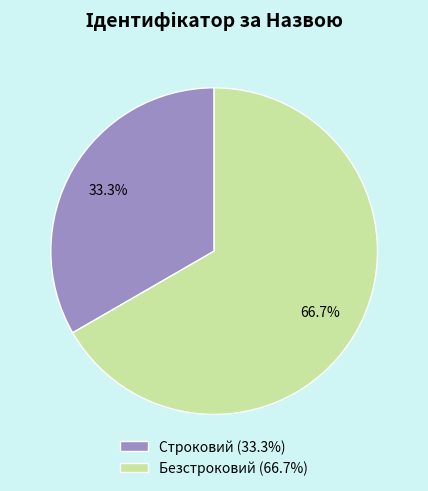

To the nearest percent, what portion does Строковий represent?

33%